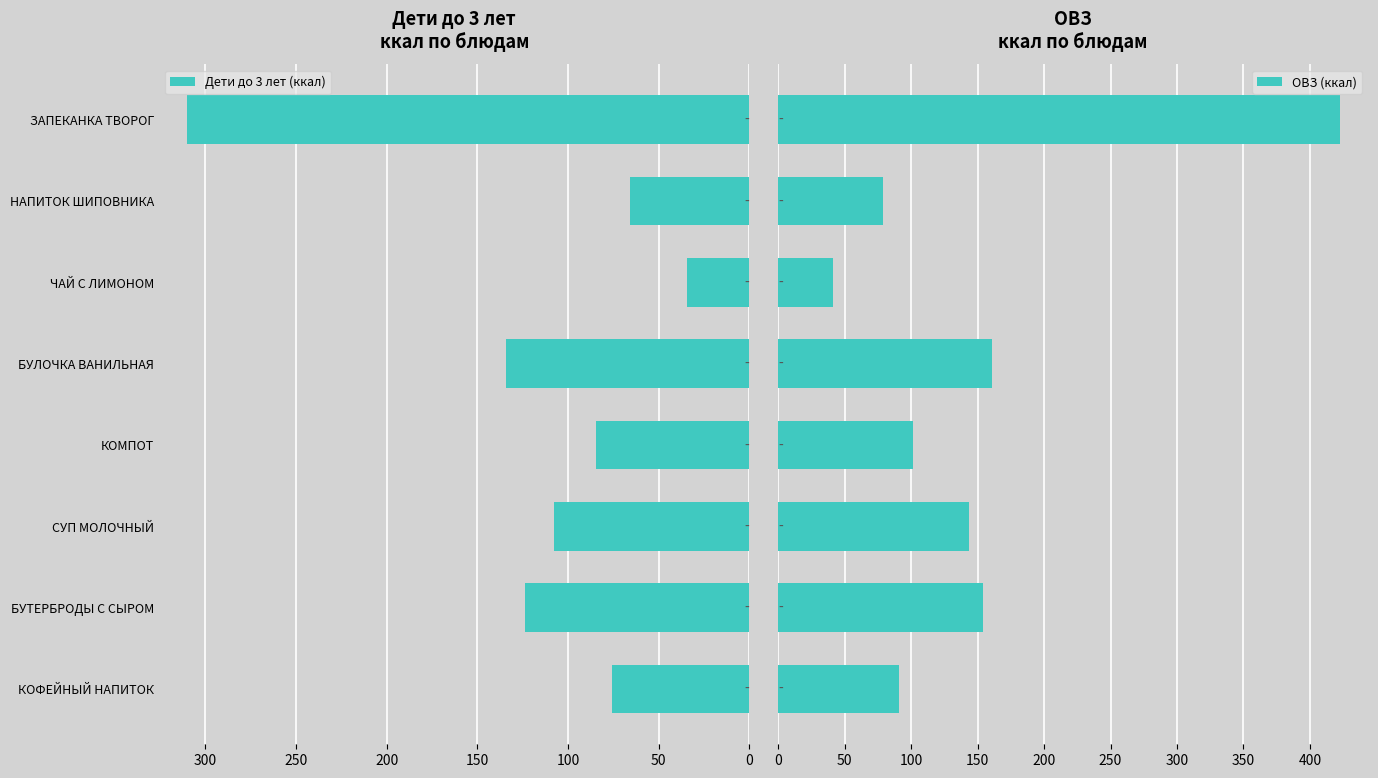

What is the value of the ОВЗ (ккал) bar at the 5th from the left?

161.0